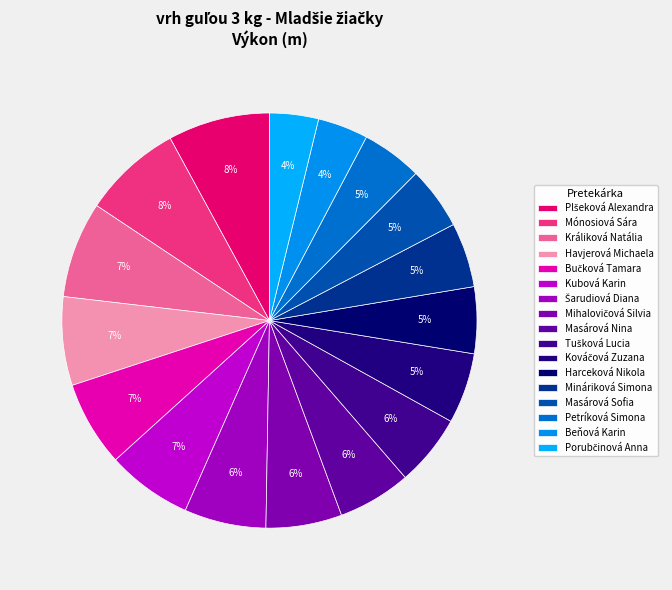

To the nearest percent, what is the average slice percentage?

6%